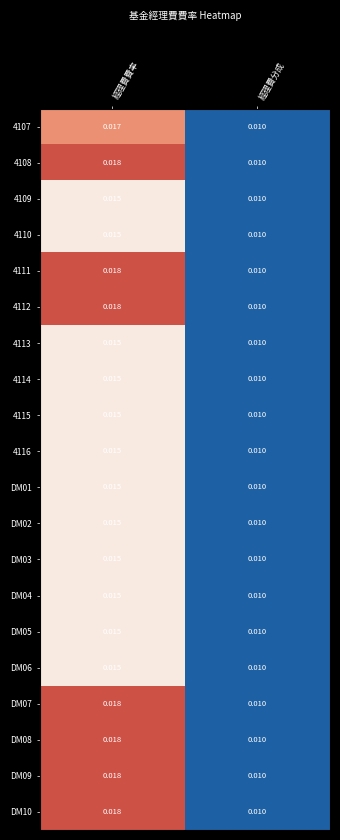

Which label corresponds to the largest value in the chart?

經理費費率